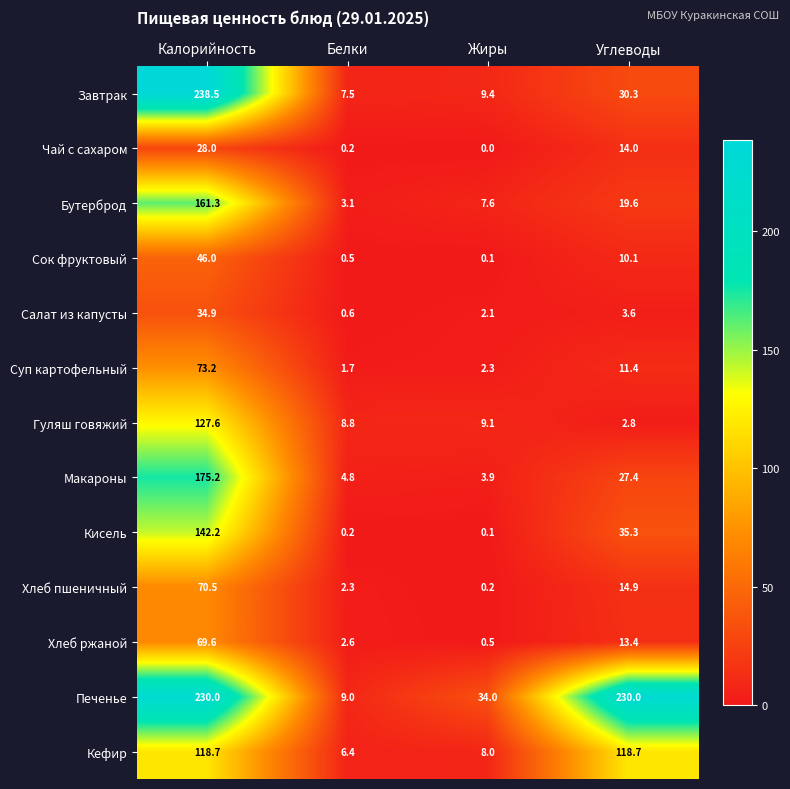

How many values in the Макароны series are below 27?

2